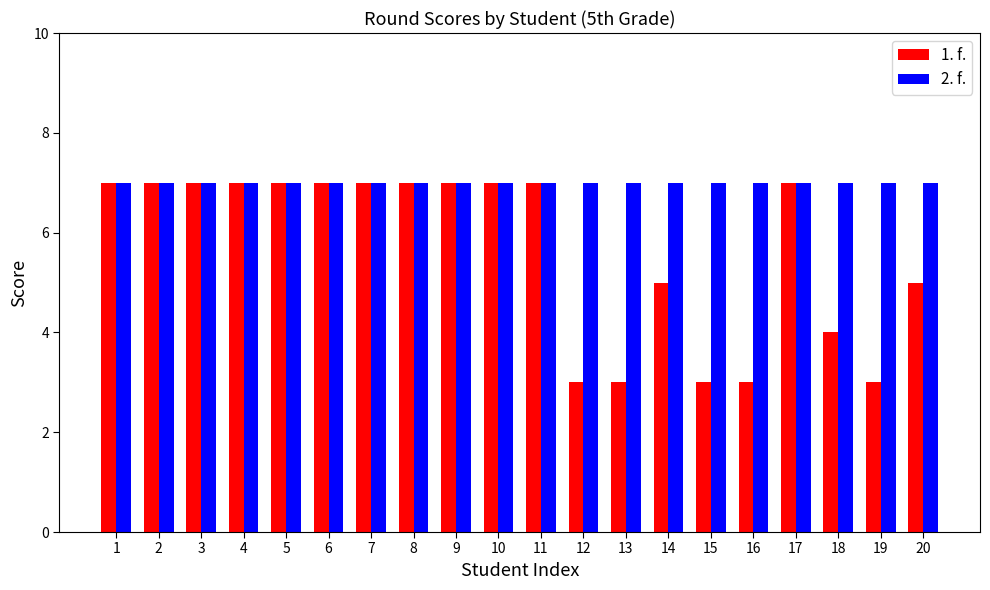

At how many categories does at least one series exceed 3?

20